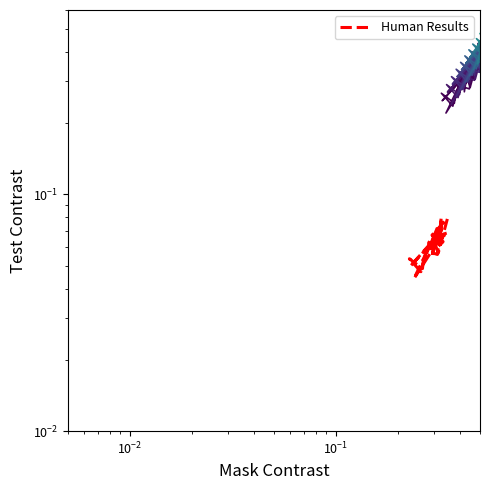

What is the value of the 4th point from the left?

0.2